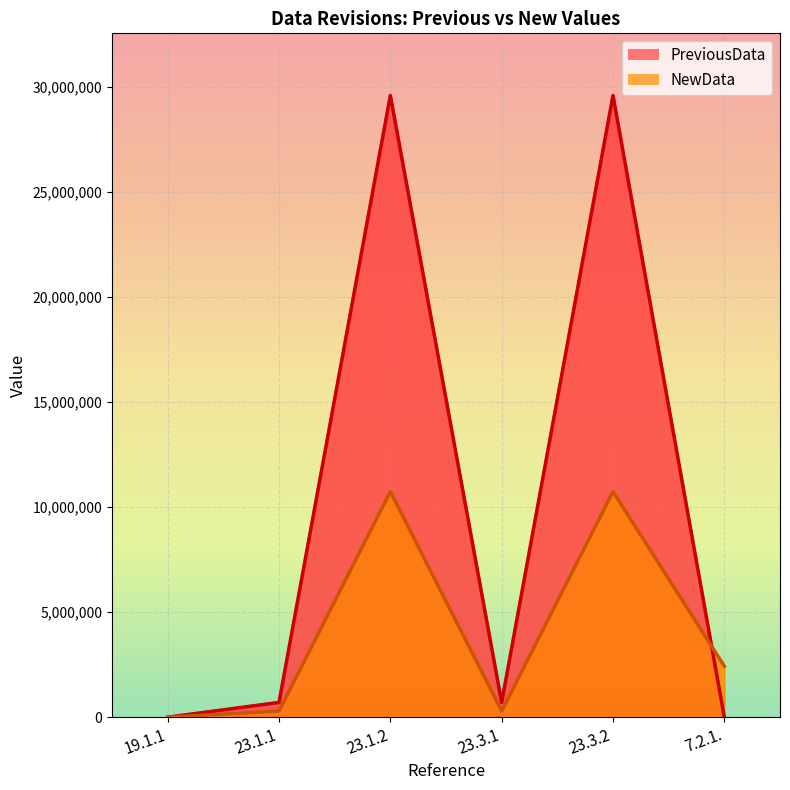

At which label does PreviousData reach its minimum?

7.2.1.